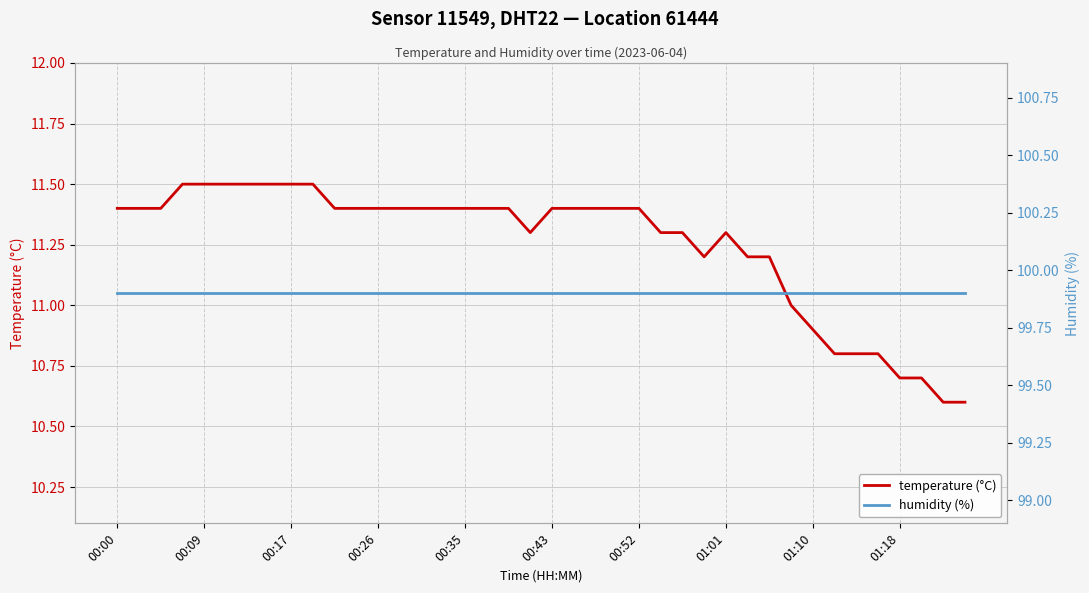

What are all the series names shown in the legend?

temperature (°C), humidity (%)